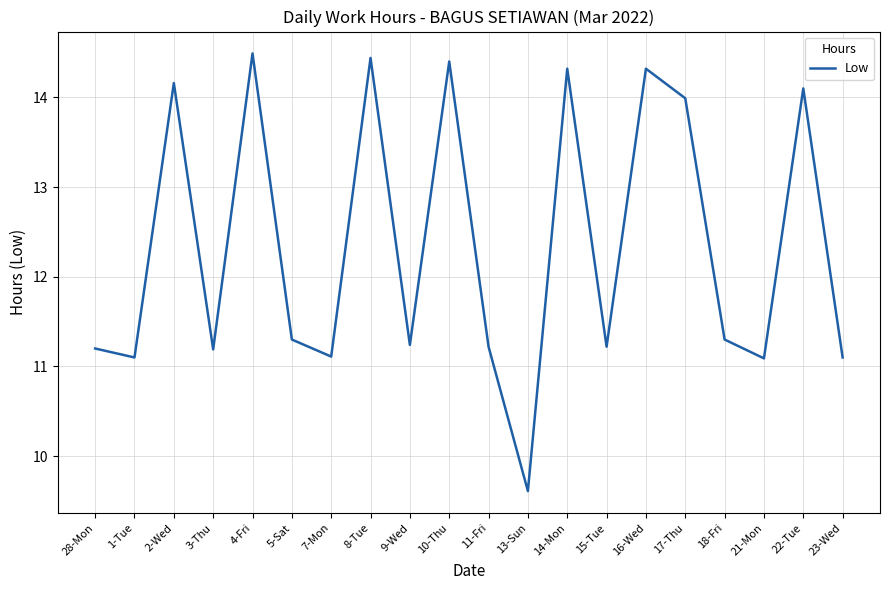

True or false: the data shows 7.3 at 2-Wed.

False